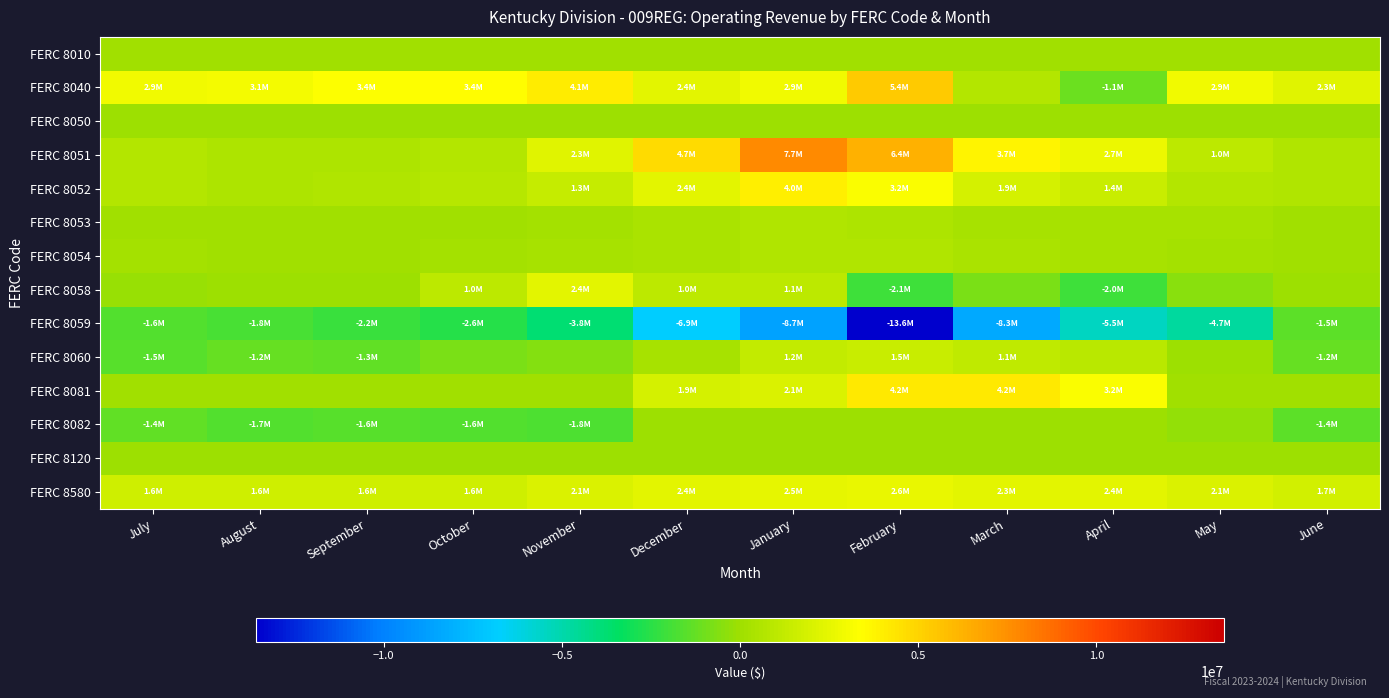

Rank the series at June from highest to lowest value.

FERC 8040, FERC 8580, FERC 8051, FERC 8052, FERC 8053, FERC 8054, FERC 8010, FERC 8081, FERC 8050, FERC 8120, FERC 8058, FERC 8060, FERC 8082, FERC 8059